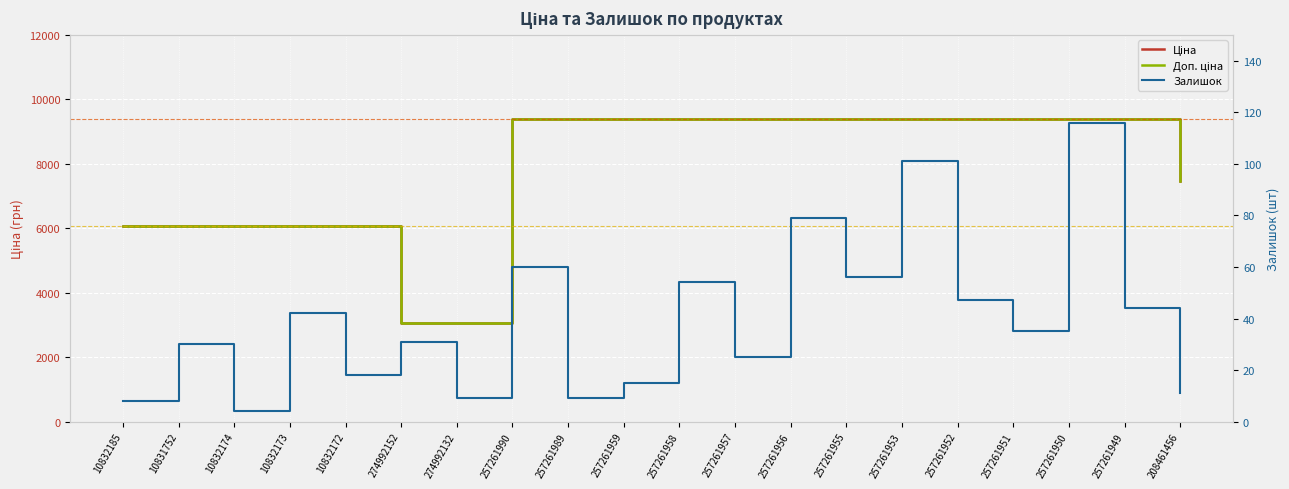

Is it true that Доп. ціна equals 6067.2 at 10832185?

True